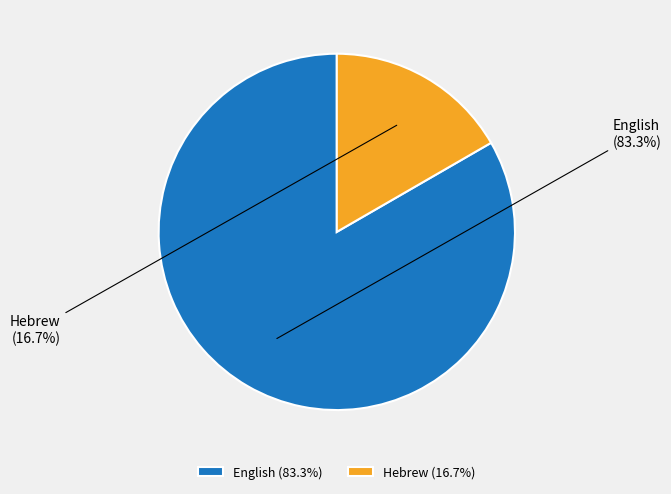

What is the total percentage of Hebrew and English?

100.0%